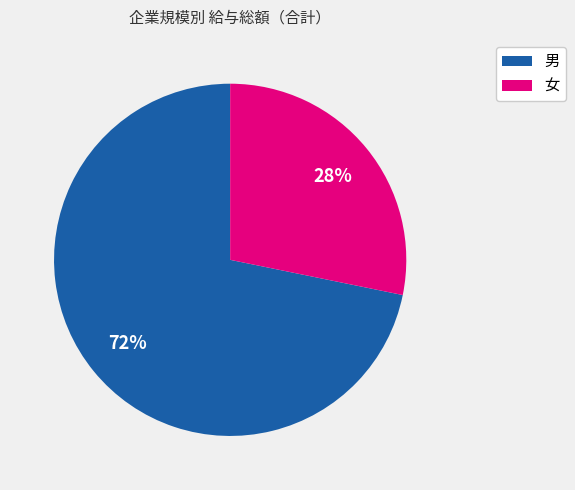

Which category has the biggest portion of the pie?

男